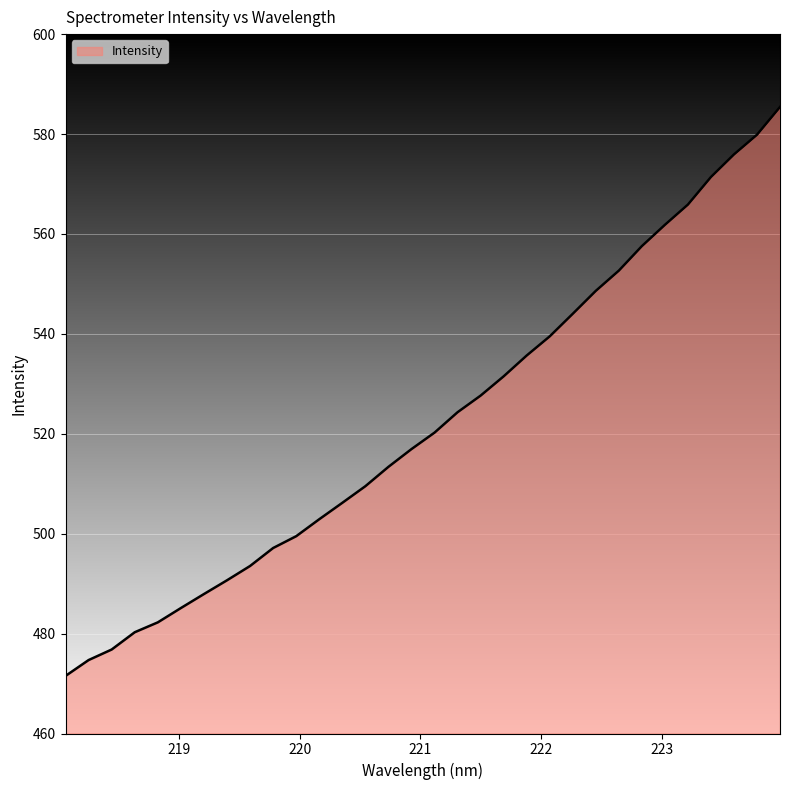

What is the maximum value shown in the chart?

585.4